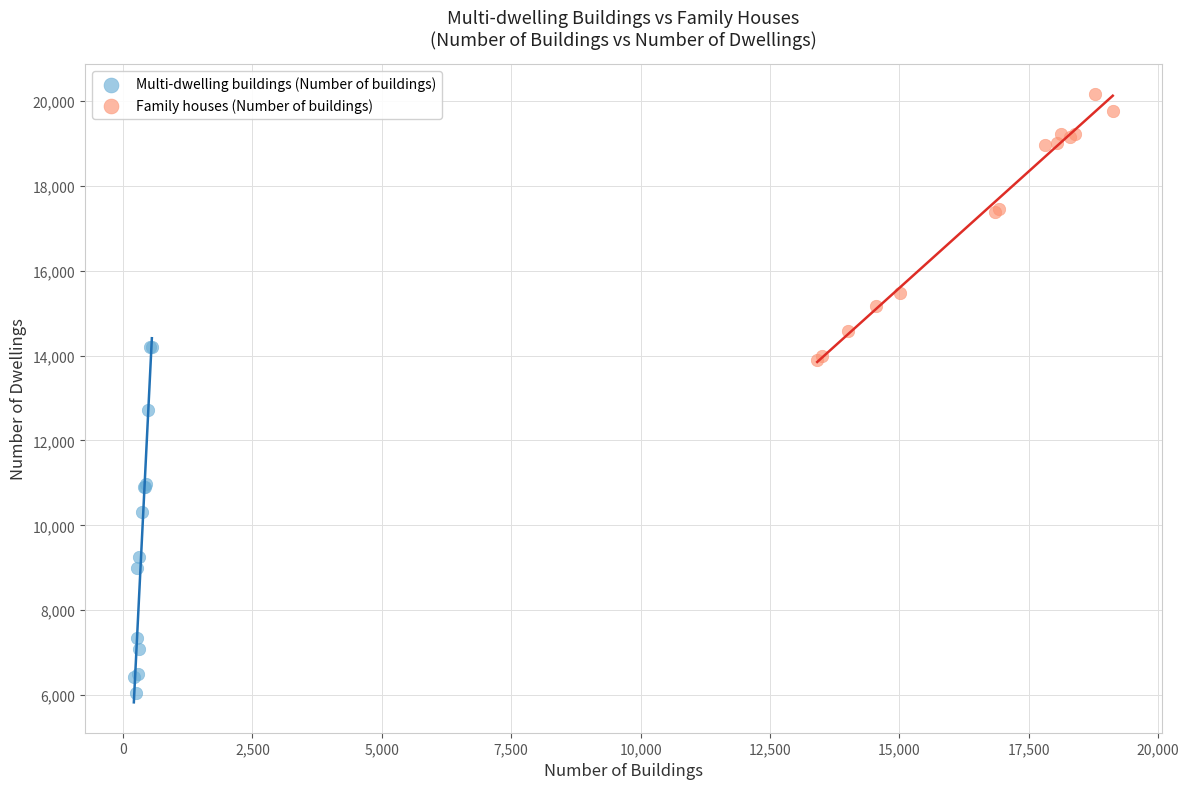

Which series contains the lowest Y value?

Multi-dwelling buildings (Number of buildings)